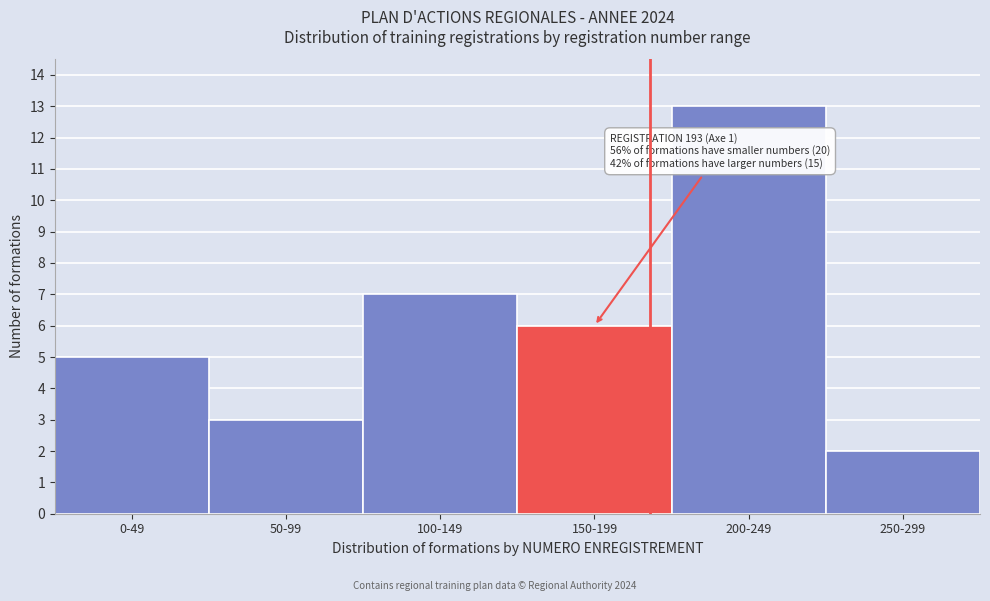

Reading left to right, what are all the values shown in this chart?

0-49=5	50-99=3	100-149=7	150-199=6	200-249=13	250-299=2